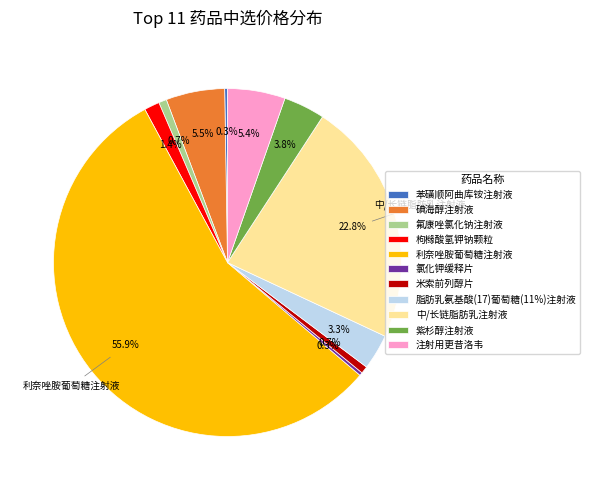

Which slice represents more than half of the pie?

利奈唑胺葡萄糖注射液